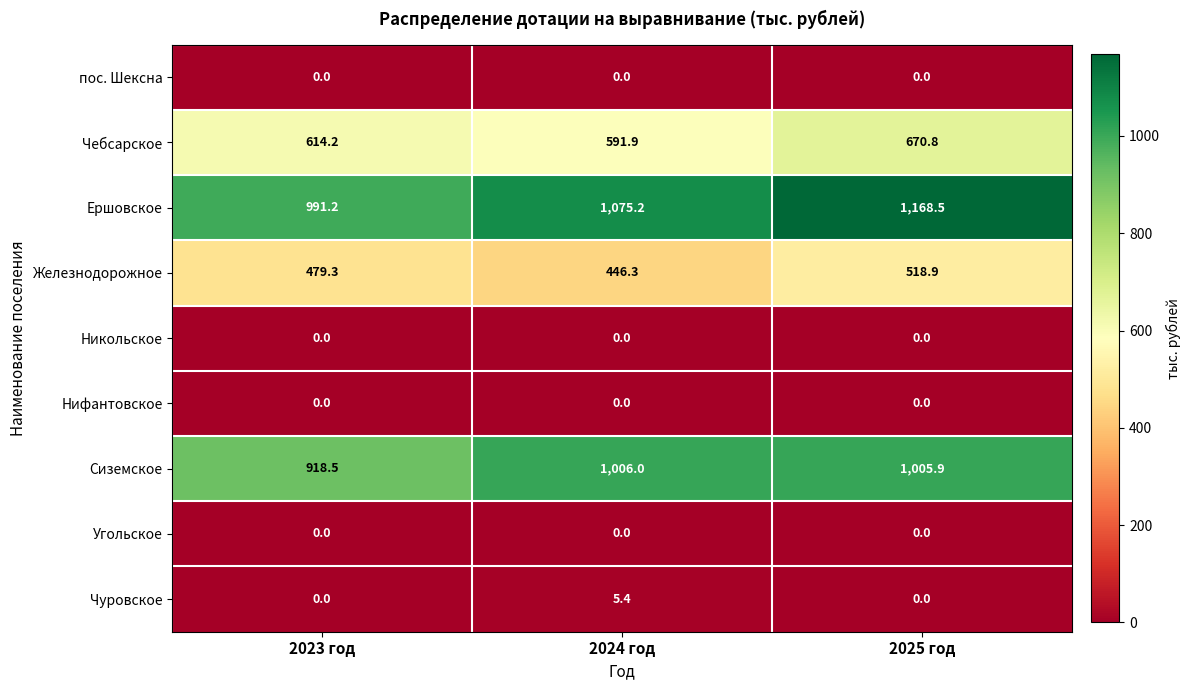

Count the number of categories in the chart.

3